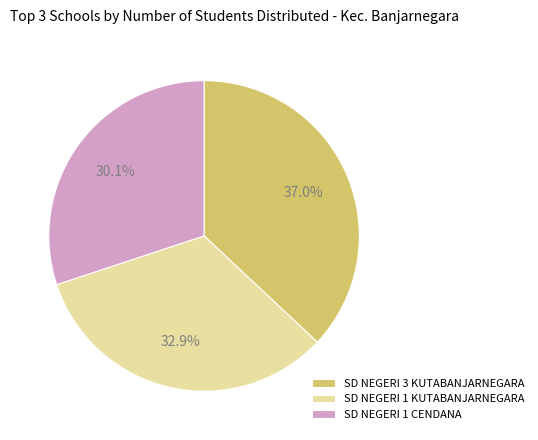

True or false: SD NEGERI 1 CENDANA accounts for 30% of the total.

True